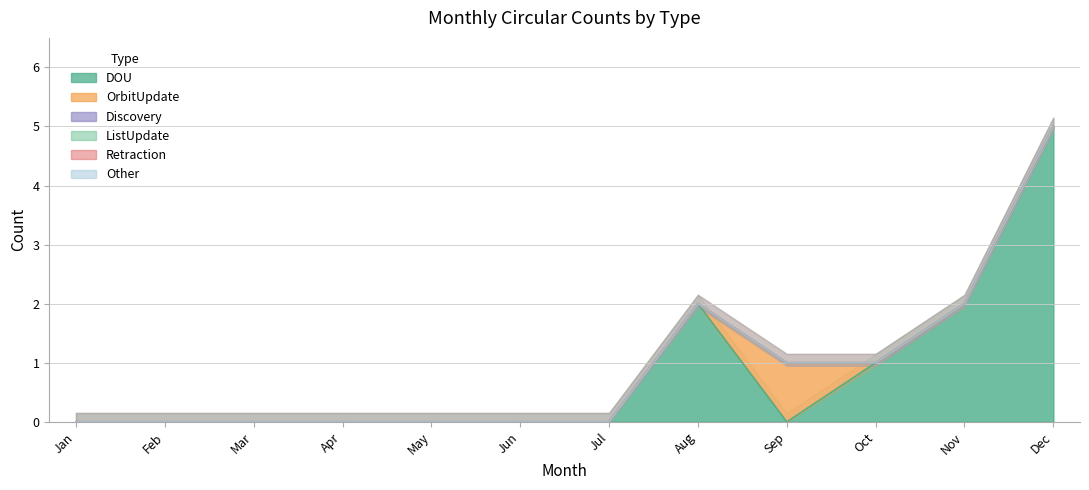

Rank the categories by OrbitUpdate value from highest to lowest.

Sep, Jan, Feb, Mar, Apr, May, Jun, Jul, Aug, Oct, Nov, Dec